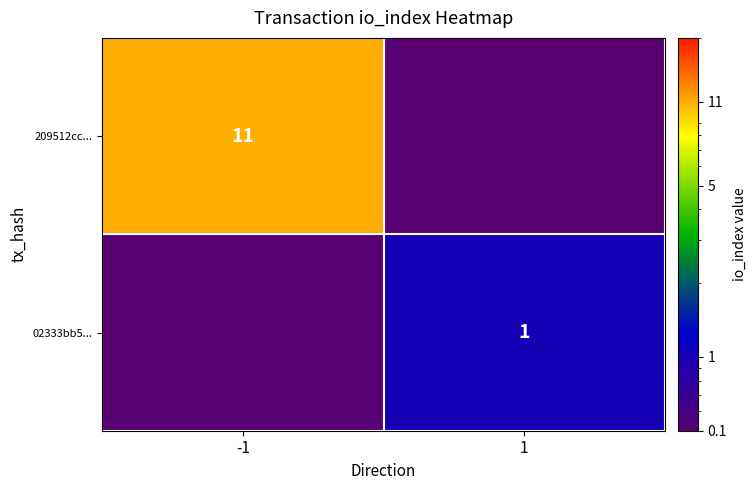

Is it true that 209512cc... equals 3.9 at -1?

False